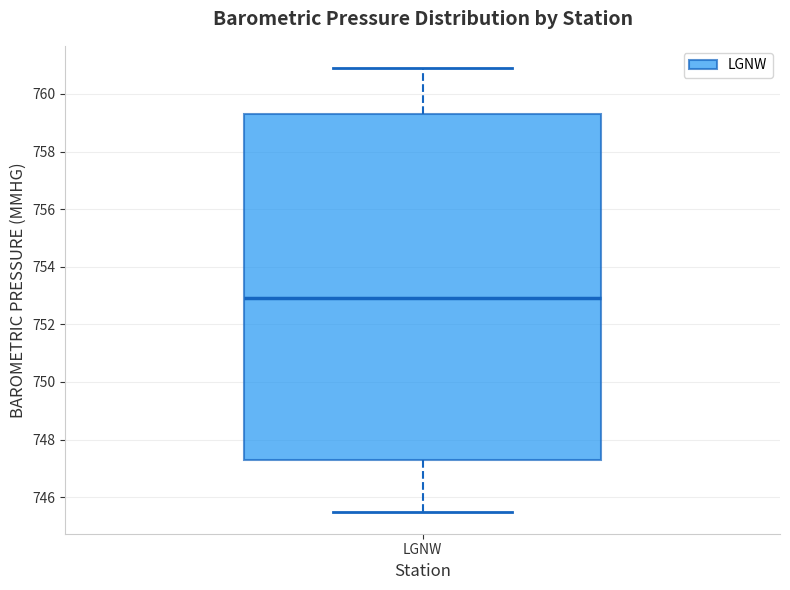

Where does the median line of the box for LGNW sit on the y-axis? The values are not printed on the chart, so give them approximately, as read against the axis.

753.0